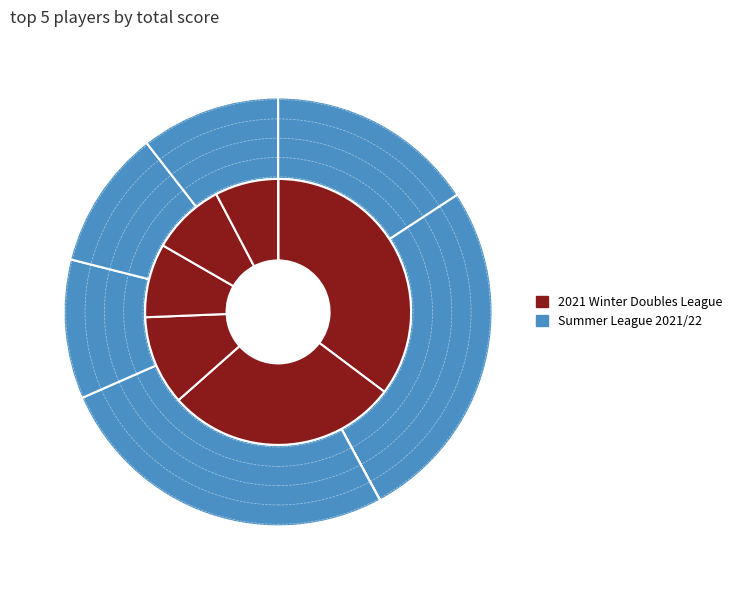

Count the number of slices in the pie.

10